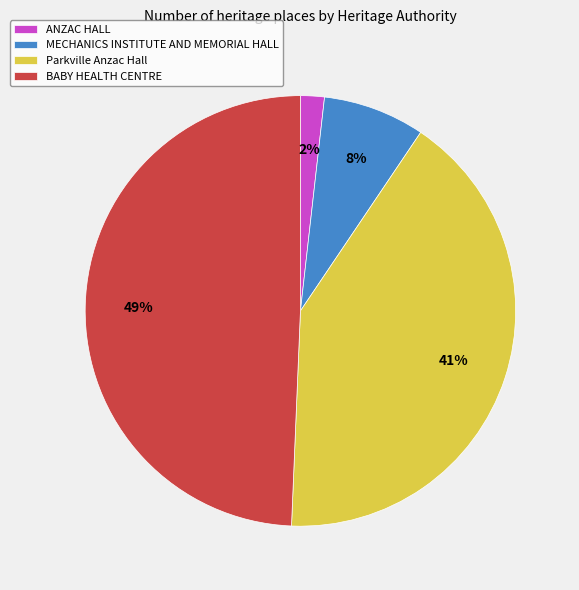

What is the smallest slice in the pie chart?

ANZAC HALL